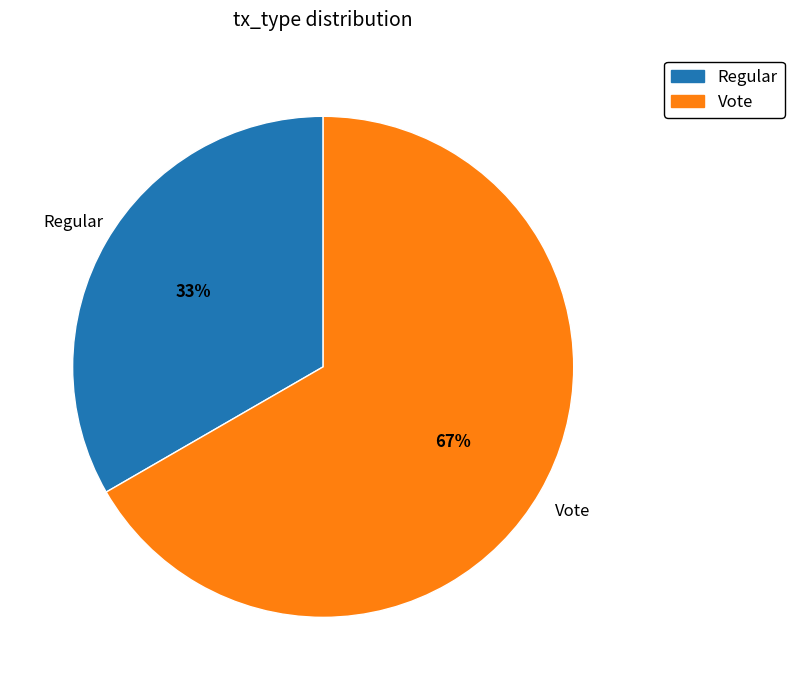

Which has a higher value, Vote or Regular?

Vote